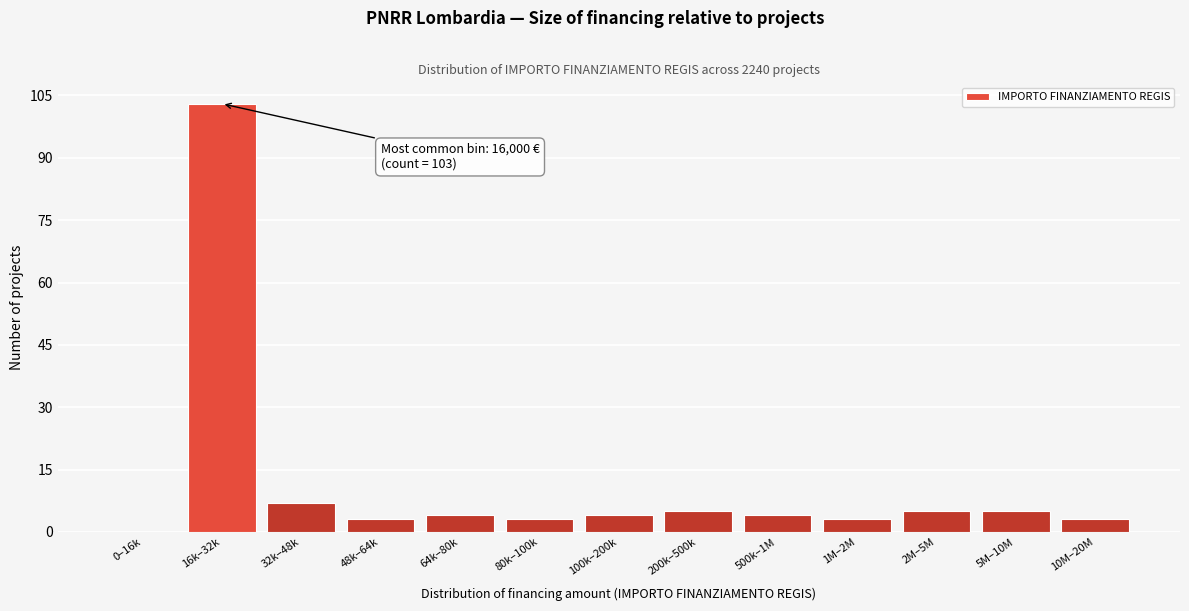

Reading left to right, list all the values displayed in this chart.

0–16k=0	16k–32k=103	32k–48k=7	48k–64k=3	64k–80k=4	80k–100k=3	100k–200k=4	200k–500k=5	500k–1M=4	1M–2M=3	2M–5M=5	5M–10M=5	10M–20M=3